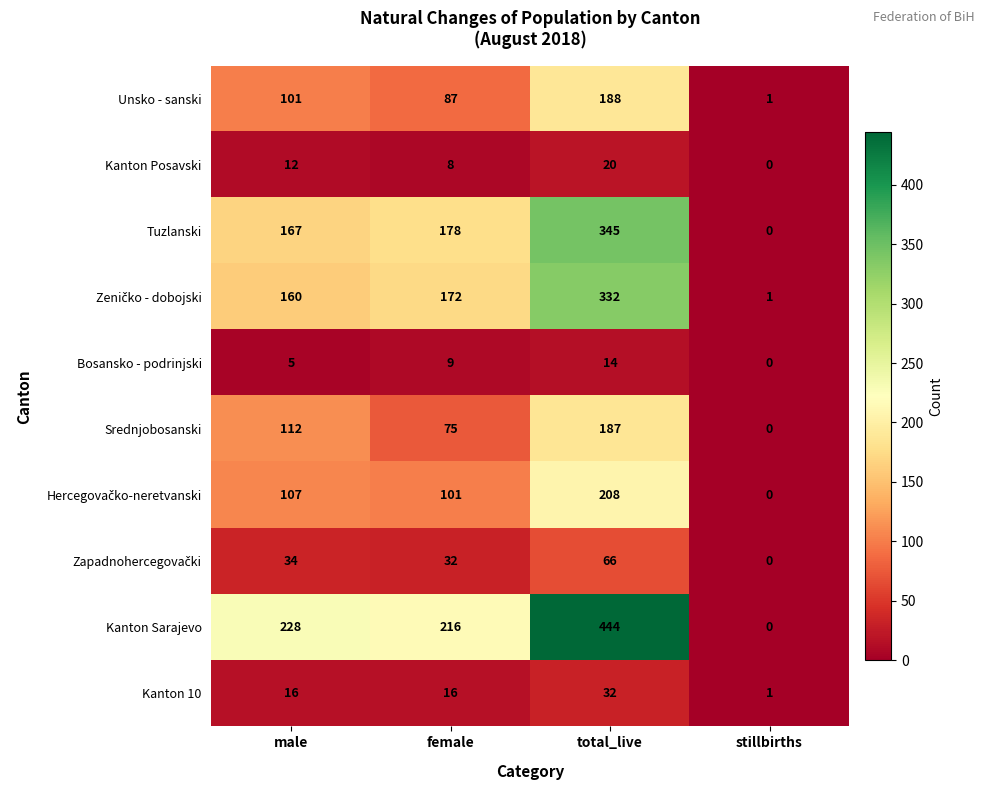

Count the number of categories in the chart.

4